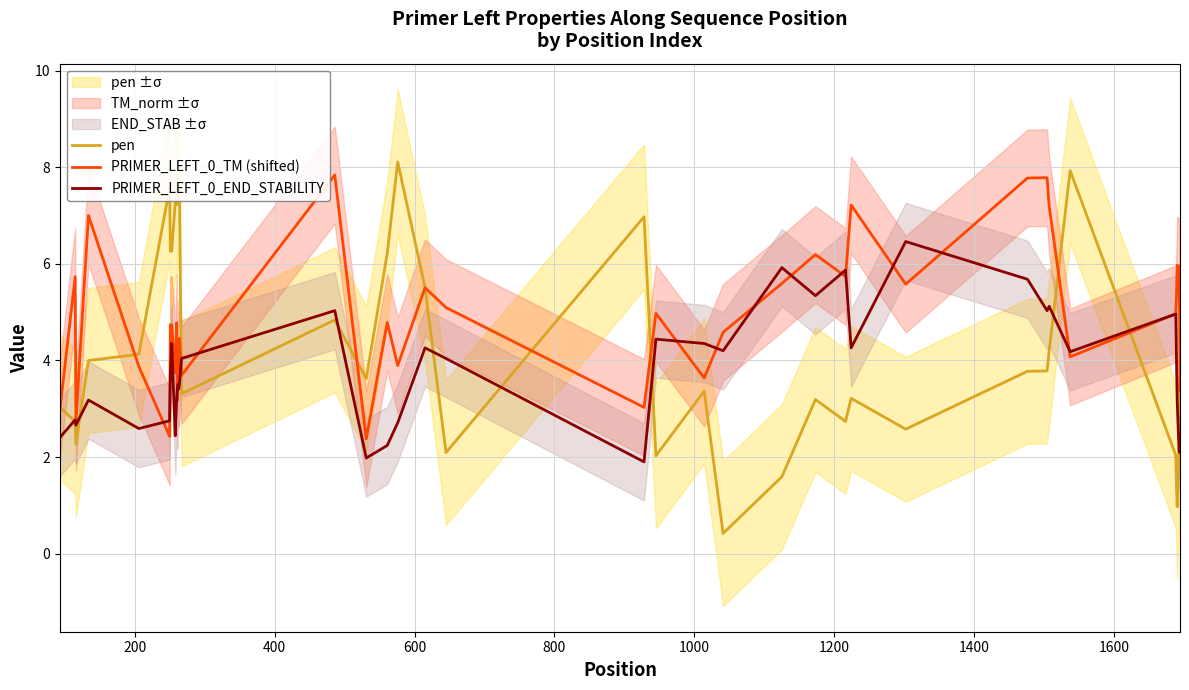

Which series has the largest total across all categories?

PRIMER_LEFT_0_TM (shifted)